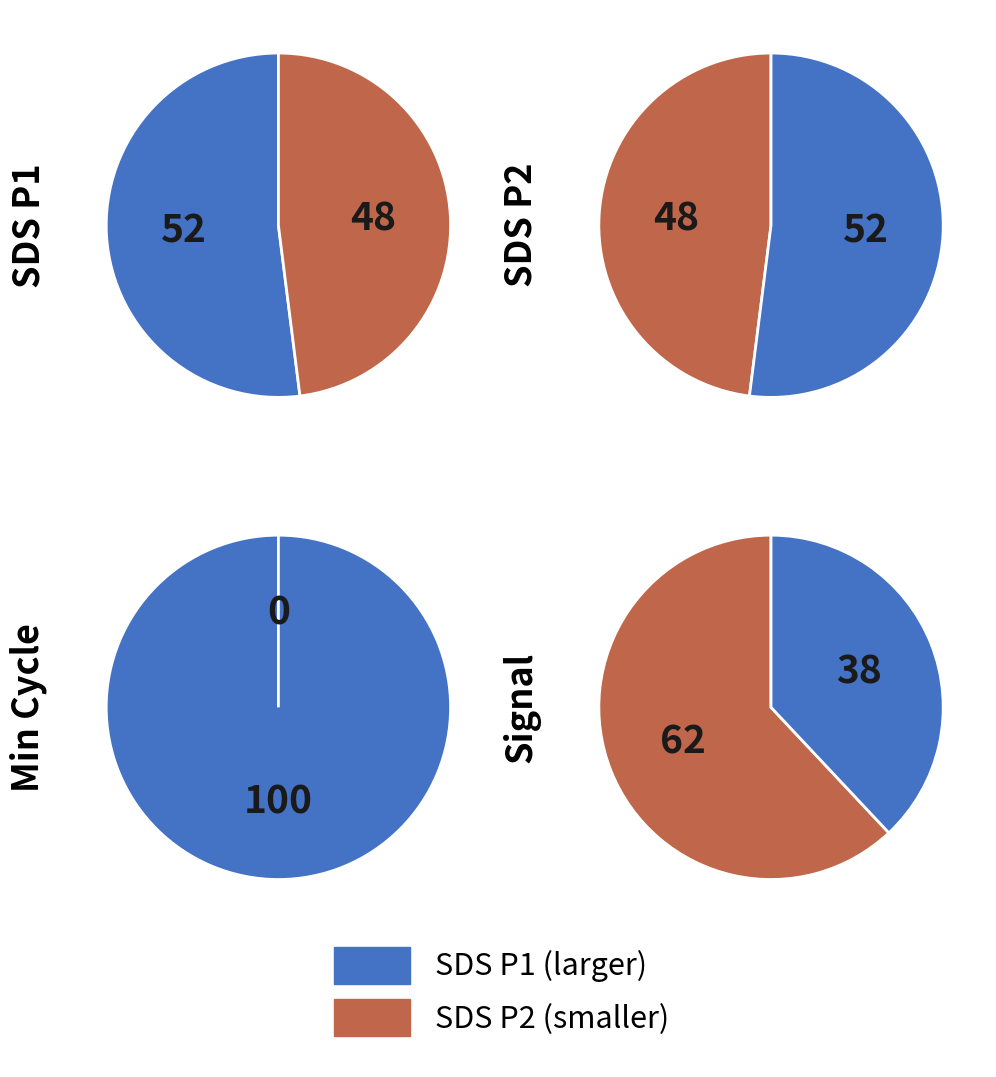

Between 17 and 19, which series saw the biggest shift?

SDS_P1